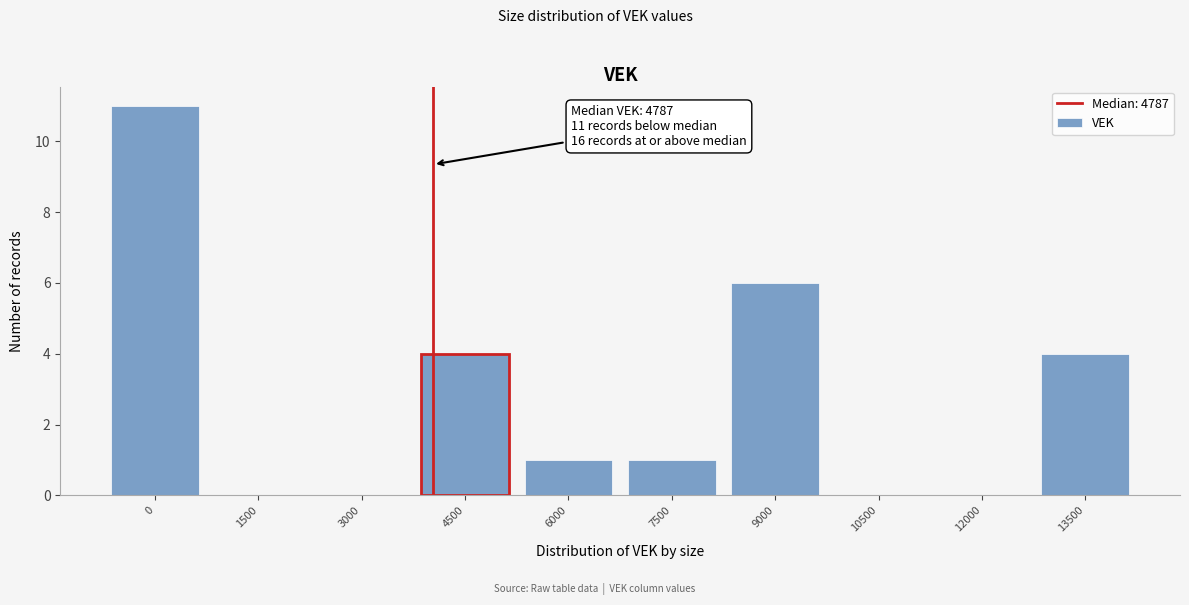

Reading right to left, what are all the values shown in this chart?

13500=4	12000=0	10500=0	9000=6	7500=1	6000=1	4500=4	3000=0	1500=0	0=11